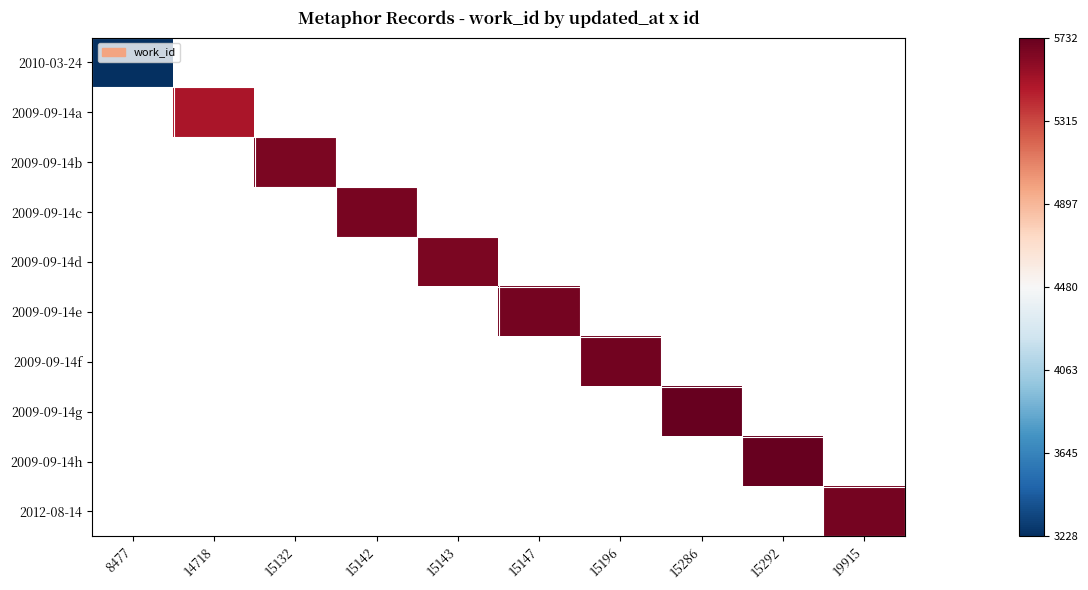

The value of 2009-09-14f at 15196 is 5685.0. True or false?

True